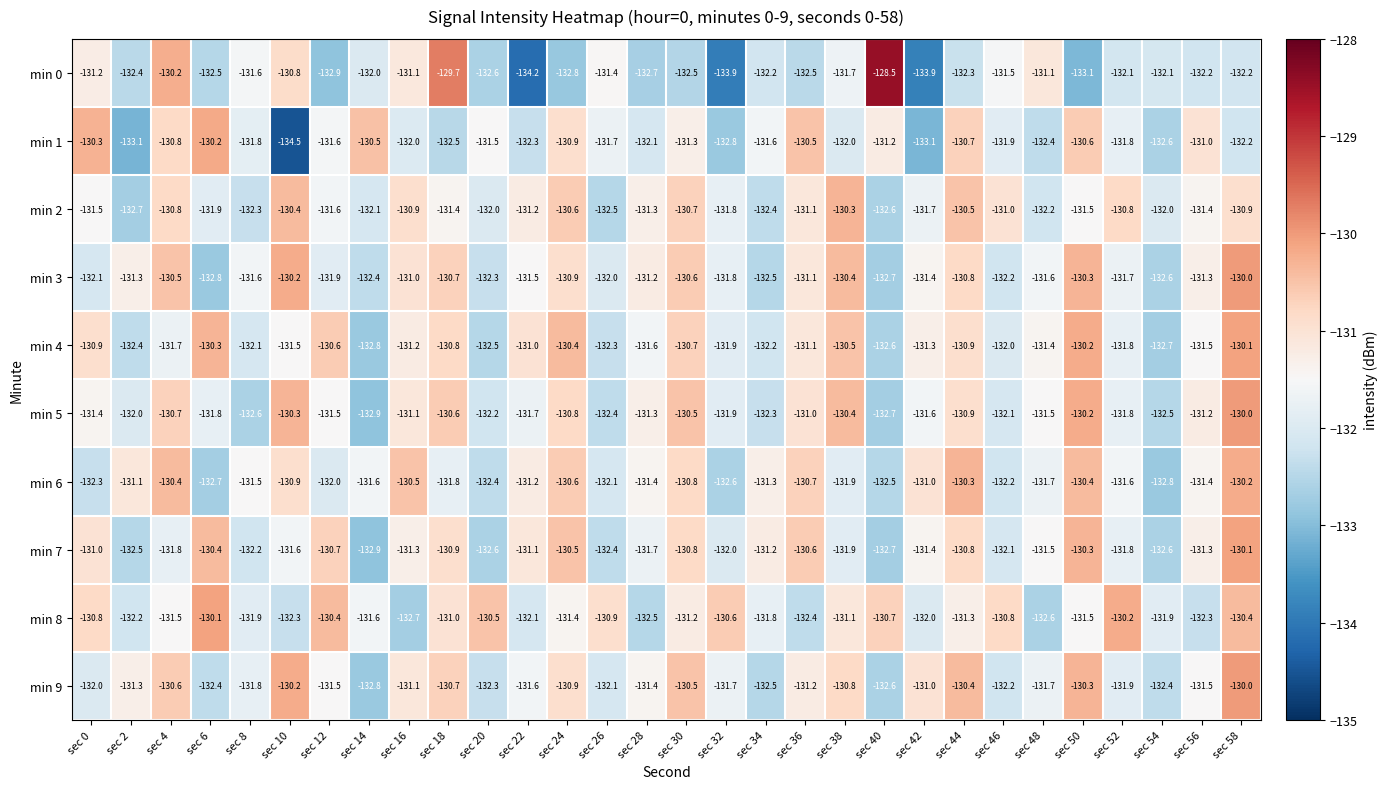

Which series has the largest total across all categories?

min 8